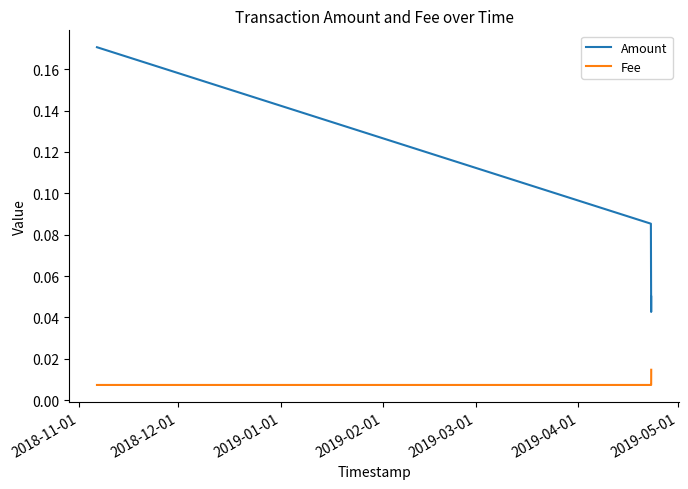

At how many categories does at least one series exceed 0?

4